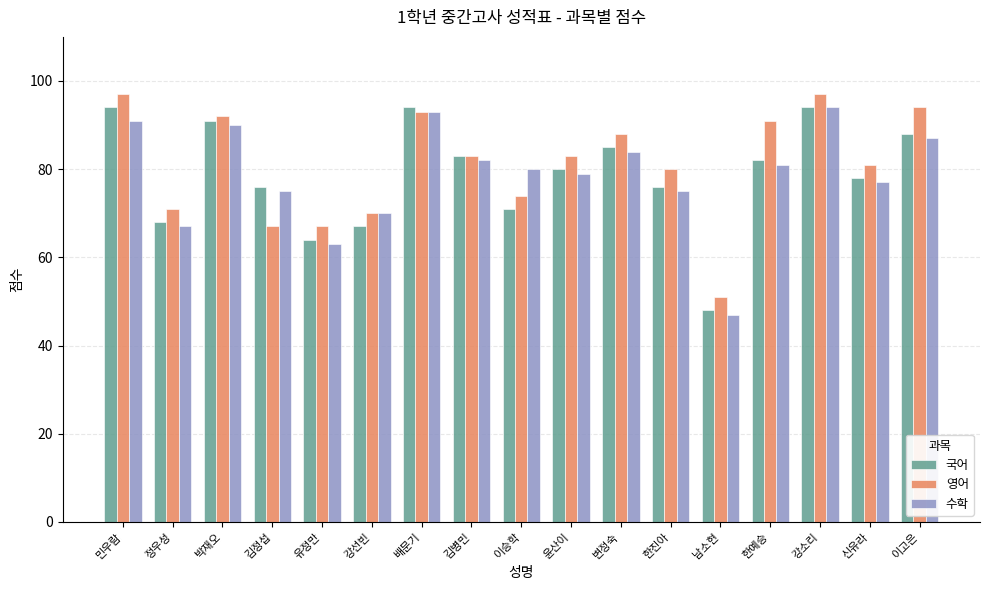

At which label is 국어 closest to 71?

이승학